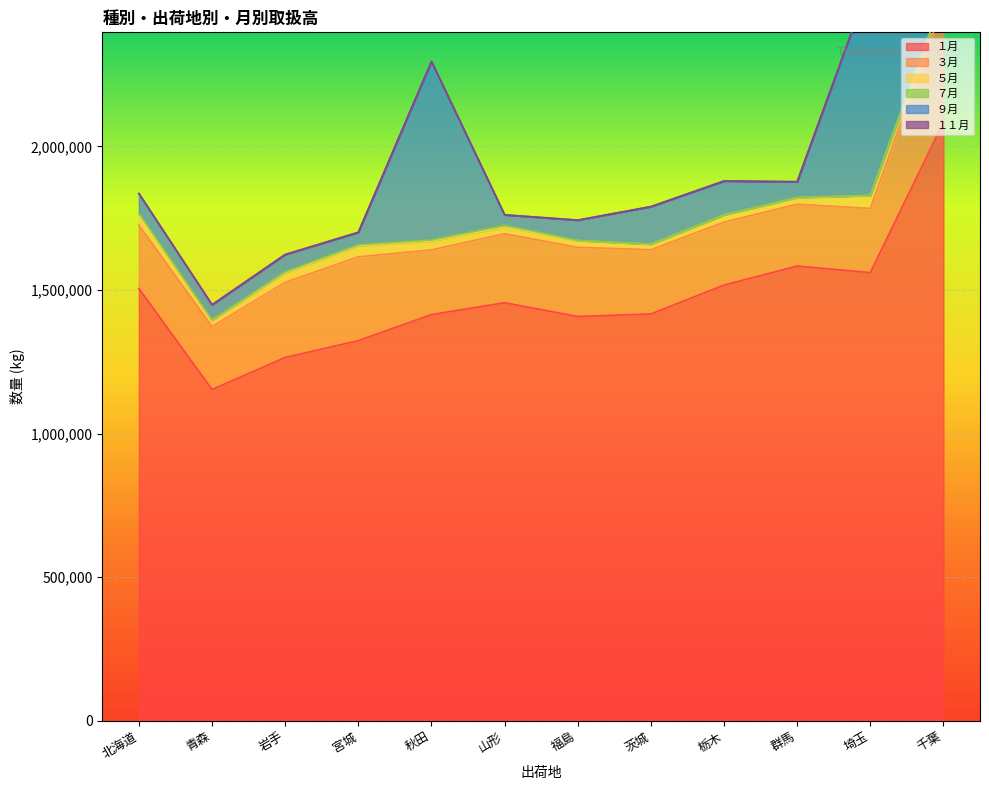

What is the sum of the １月 values at 岩手 and 北海道?

2770659